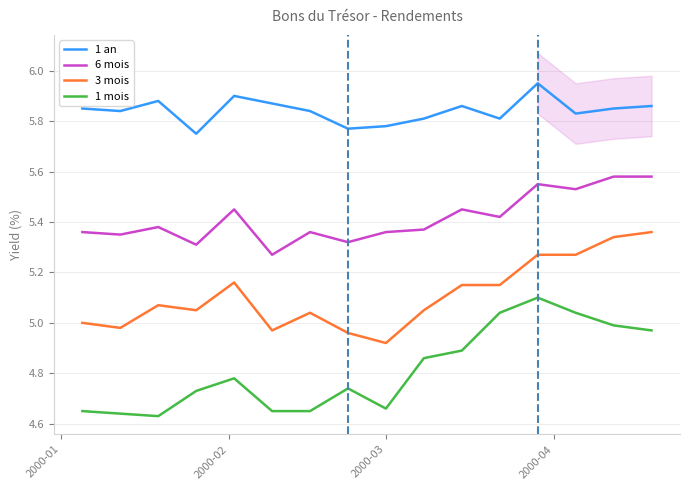

True or false: 1 an and 1 mois cross at least once.

False